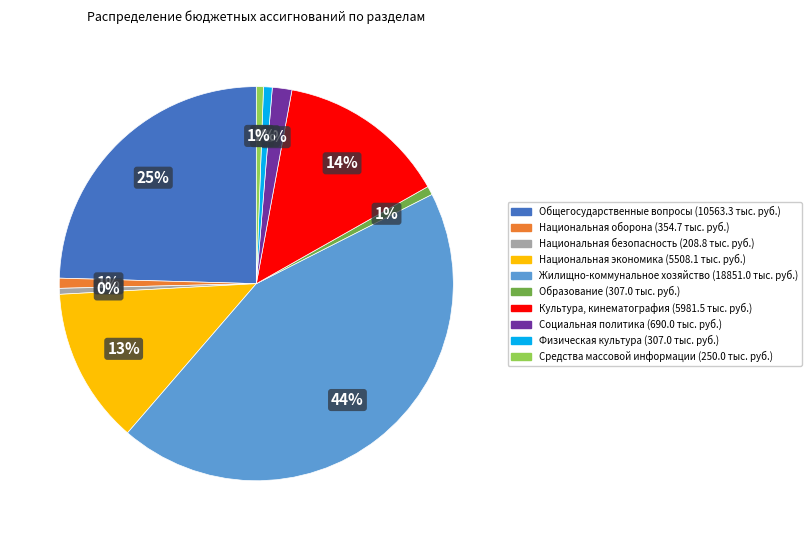

To the nearest percent, what percentage of the pie is Социальная политика?

2%